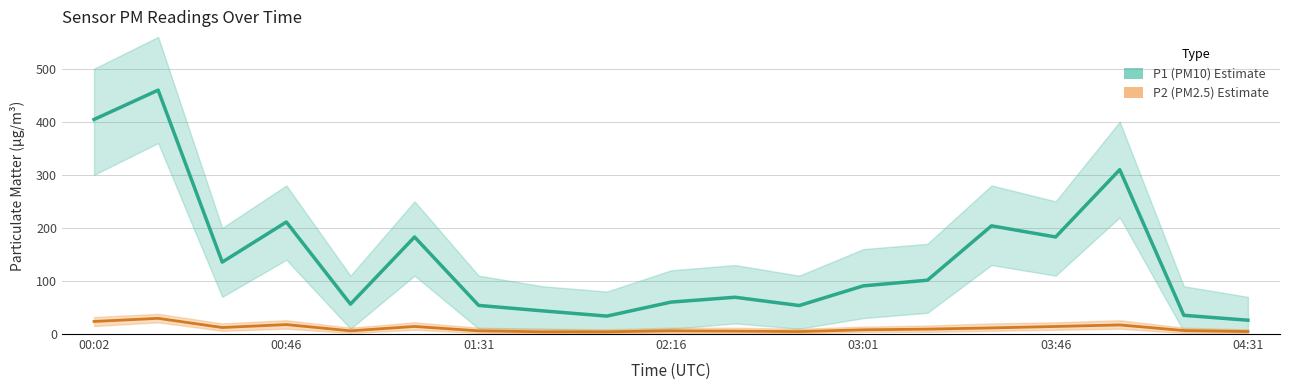

What is the difference between the P1 (PM10) values at 00:02 and 16?

94.6